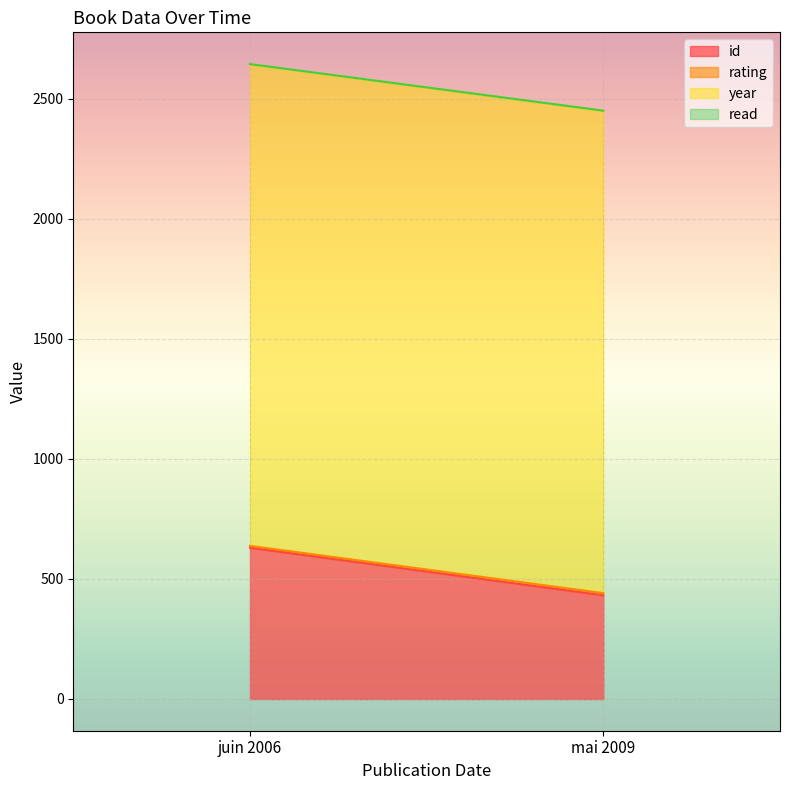

How many categories are shown in the chart?

2